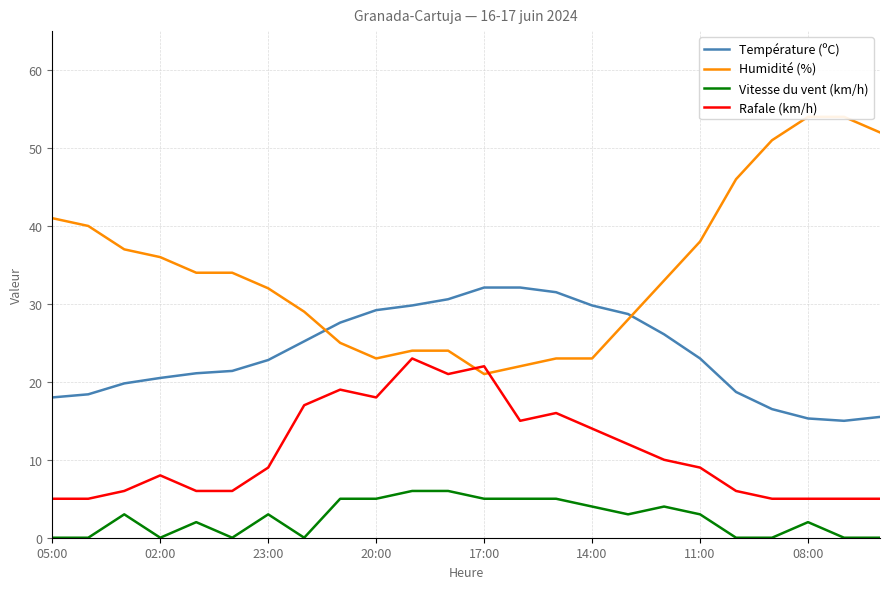

What is the difference between the maximum and second lowest values in the Vitesse du vent (km/h) series?

6.0